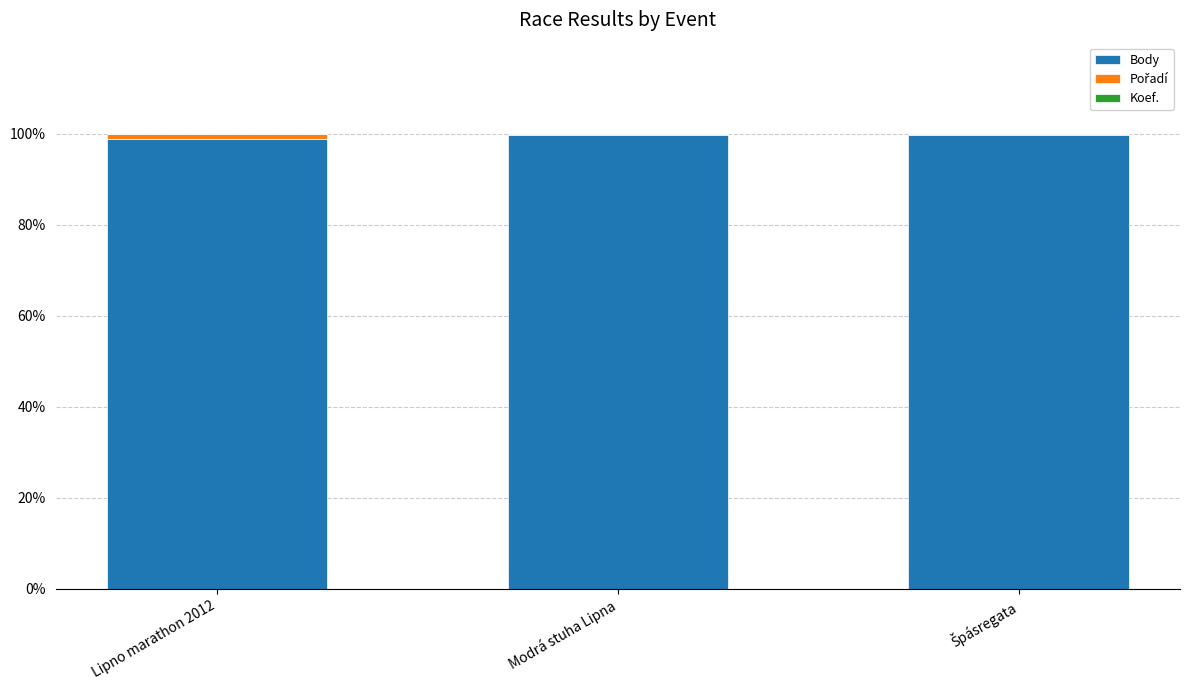

What is the highest value of the Body series?

99.8